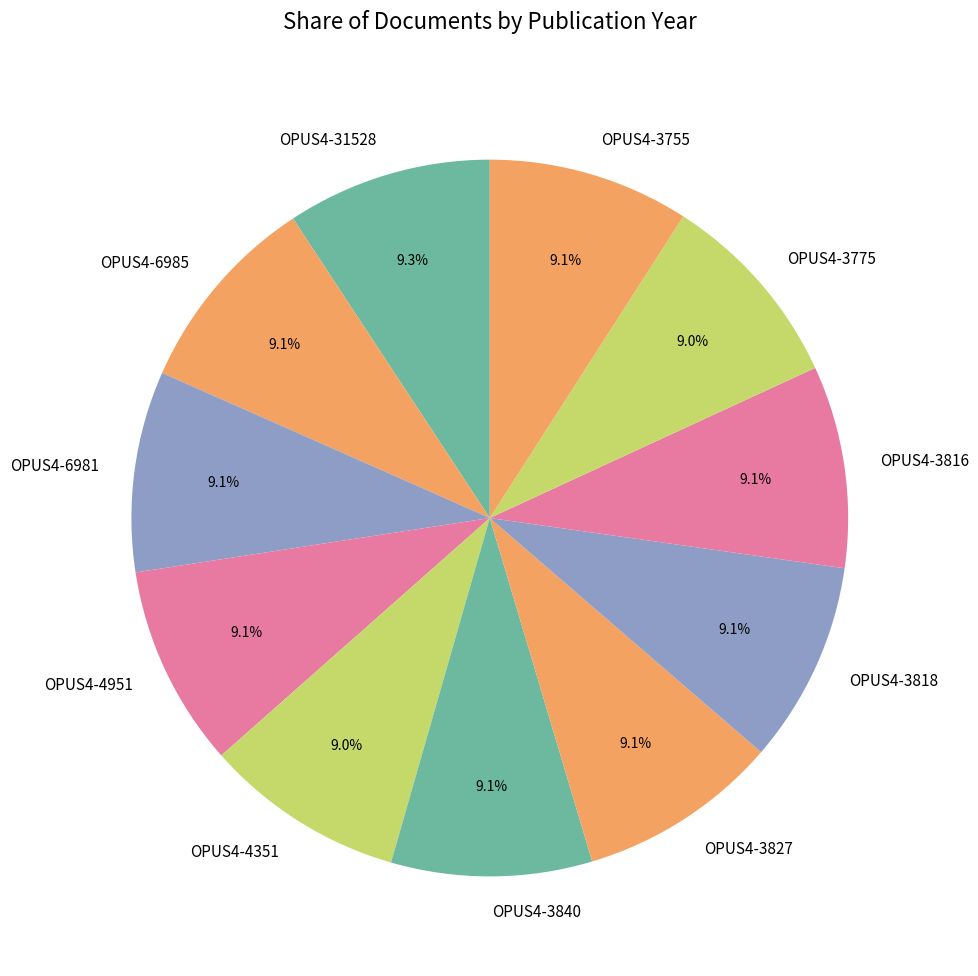

True or false: OPUS4-3827 accounts for 1% of the total.

False